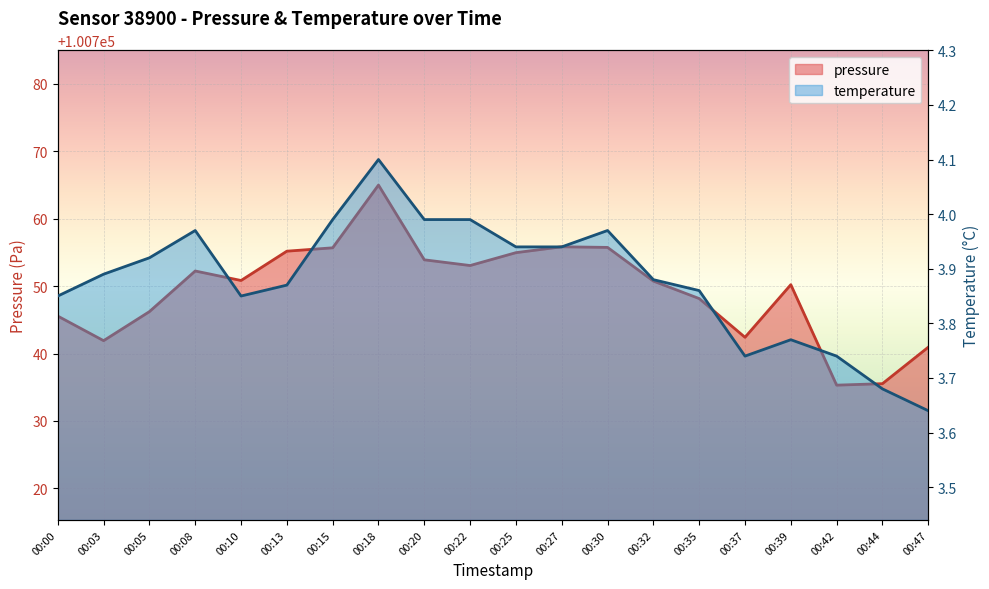

Which category has the lowest value in the pressure series?

00:42